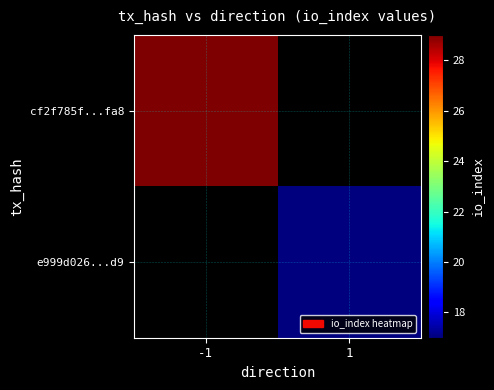

True or false: cf2f785f...fa8 has a value of 20.0 at -1.

False